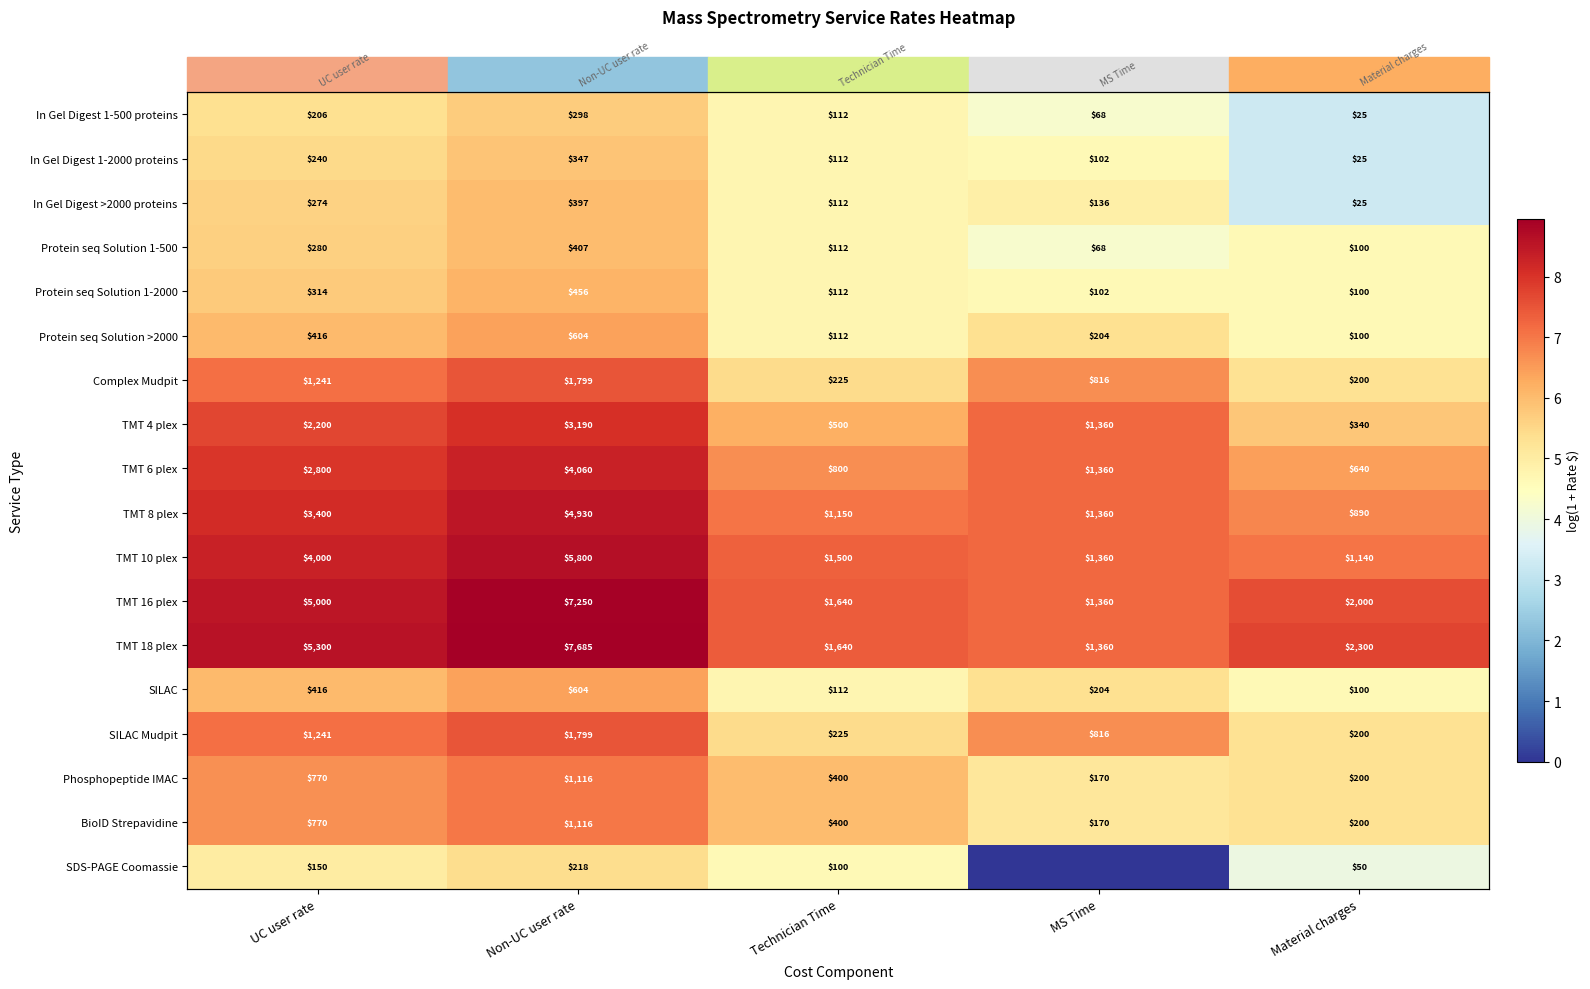

How many series are shown in this chart?

18